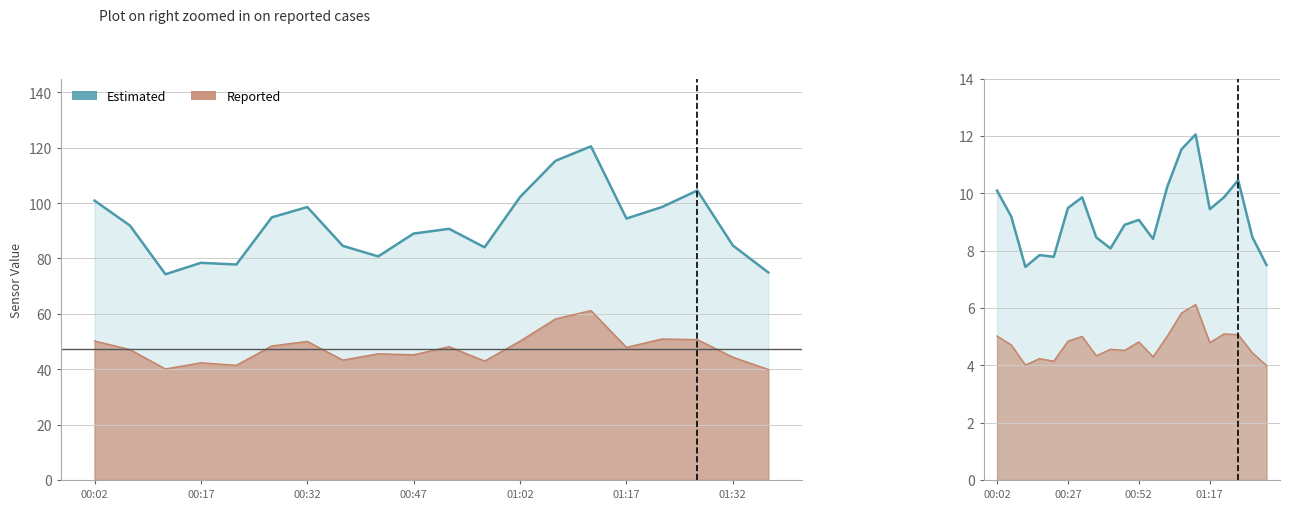

Where does the SDS_P2 (Reported) series first go above 4?

00:02